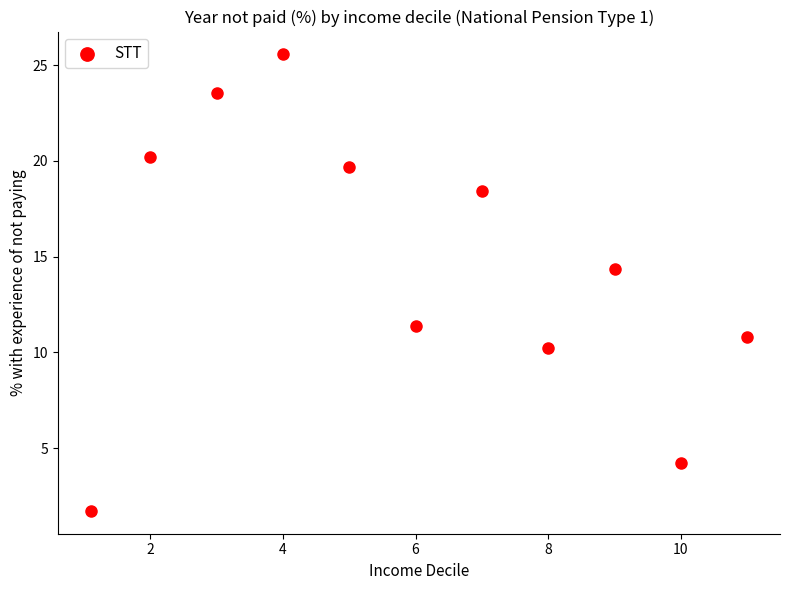

What Y value in the scatter plot is closest to 13?

14.4